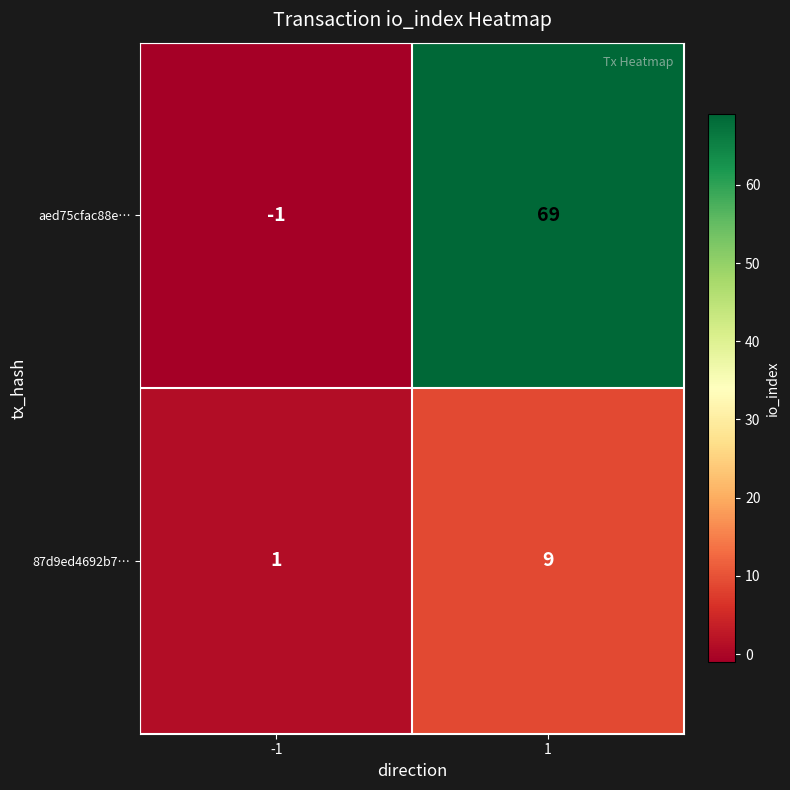

Reading right to left, what are all the values shown in this chart?

aed75cfac88e…: 1=69	-1=-1
87d9ed4692b7…: 1=9	-1=1